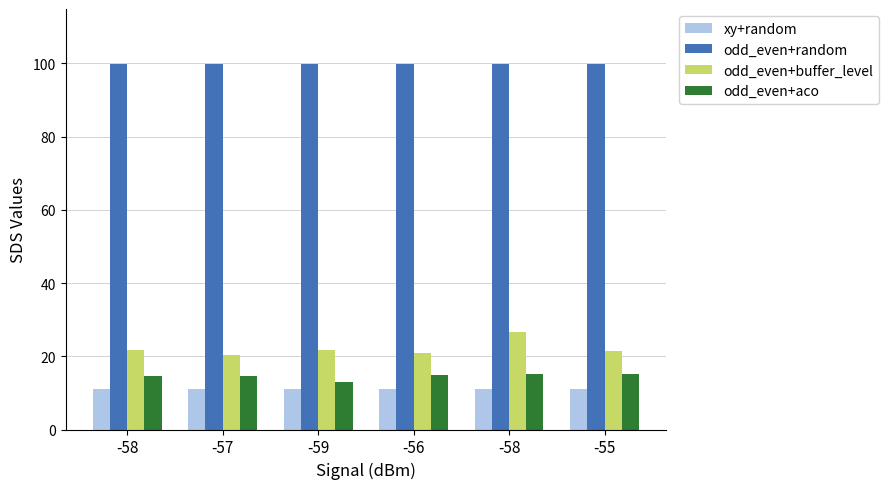

Does the chart contain any negative values?

No